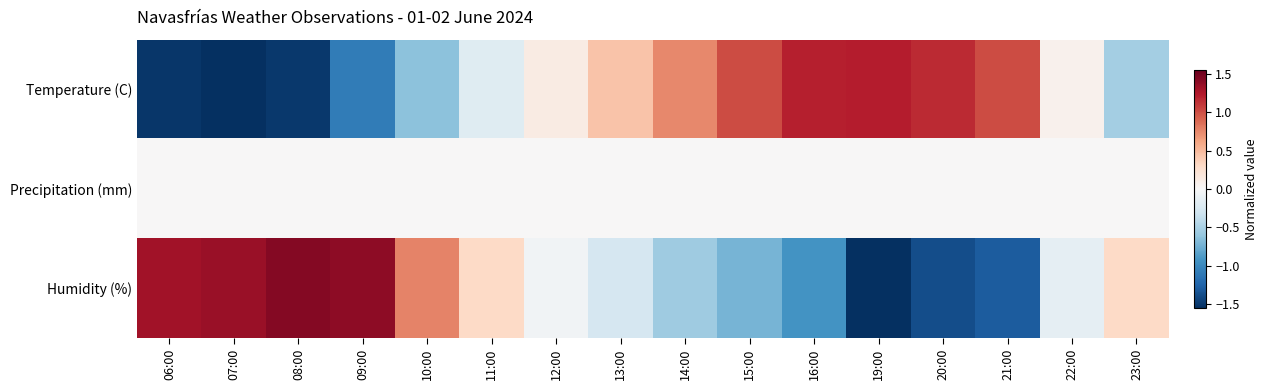

Reading right to left, what are all the values shown in this chart?

Temperature (C): 23:00=-0.5	22:00=0.1	21:00=1.0	20:00=1.2	19:00=1.2	16:00=1.2	15:00=1.0	14:00=0.7	13:00=0.4	12:00=0.1	11:00=-0.2	10:00=-0.6	09:00=-1.1	08:00=-1.5	07:00=-1.6	06:00=-1.5
Precipitation (mm): 23:00=0.0	22:00=0.0	21:00=0.0	20:00=0.0	19:00=0.0	16:00=0.0	15:00=0.0	14:00=0.0	13:00=0.0	12:00=0.0	11:00=0.0	10:00=0.0	09:00=0.0	08:00=0.0	07:00=0.0	06:00=0.0
Humidity (%): 23:00=0.3	22:00=-0.1	21:00=-1.3	20:00=-1.4	19:00=-1.5	16:00=-0.9	15:00=-0.7	14:00=-0.6	13:00=-0.3	12:00=-0.1	11:00=0.3	10:00=0.8	09:00=1.4	08:00=1.4	07:00=1.3	06:00=1.3